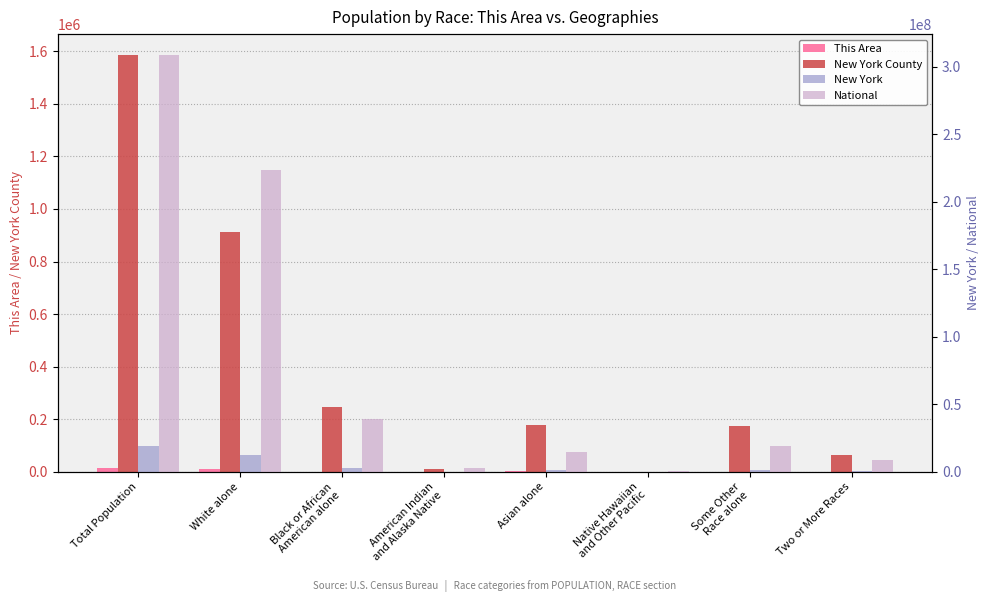

How many categories are shown in the chart?

8